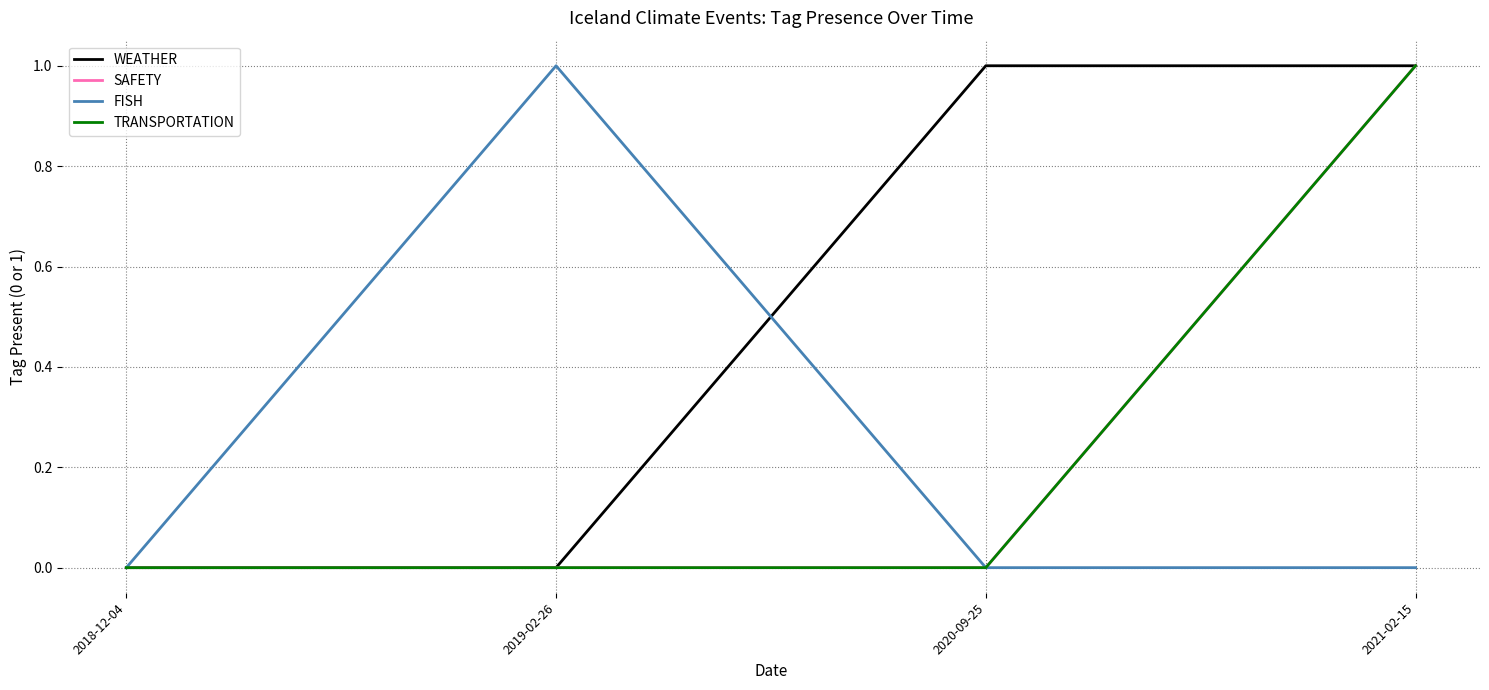

Does the chart have visible grid lines?

Yes